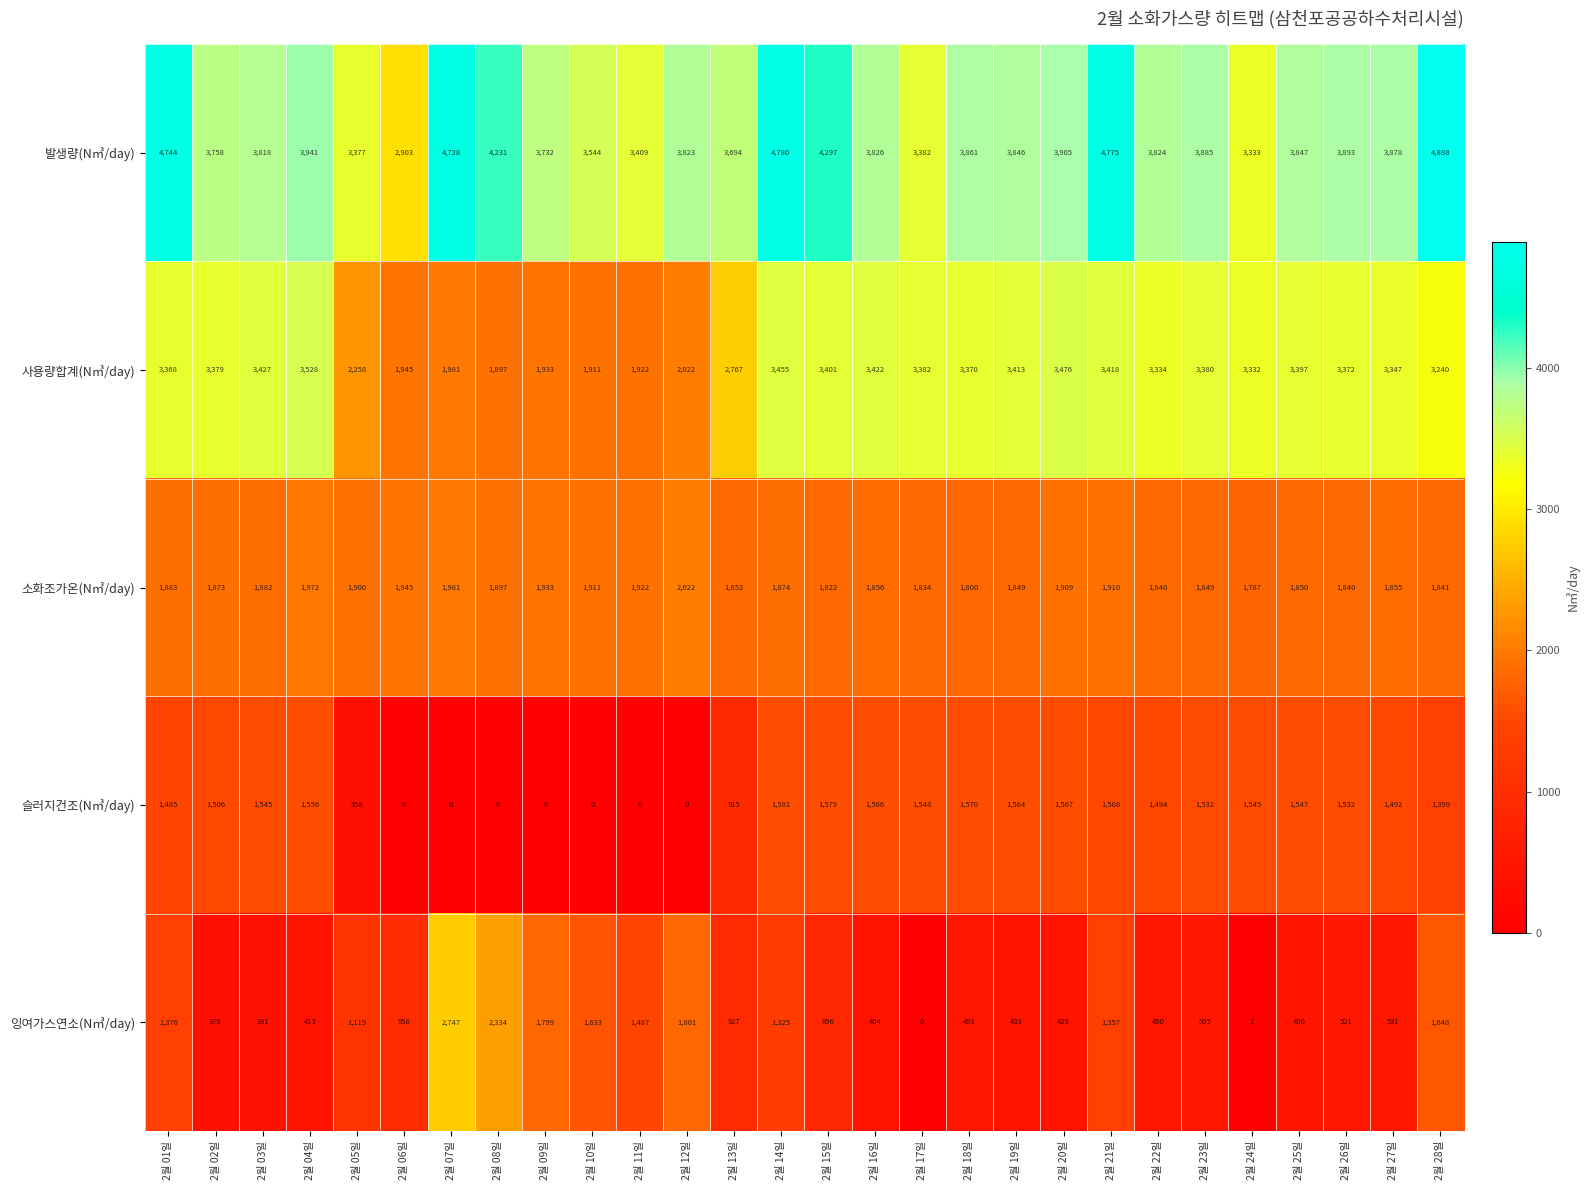

How many values in the 사용량합계(N㎥/day) series are below 3370?

14